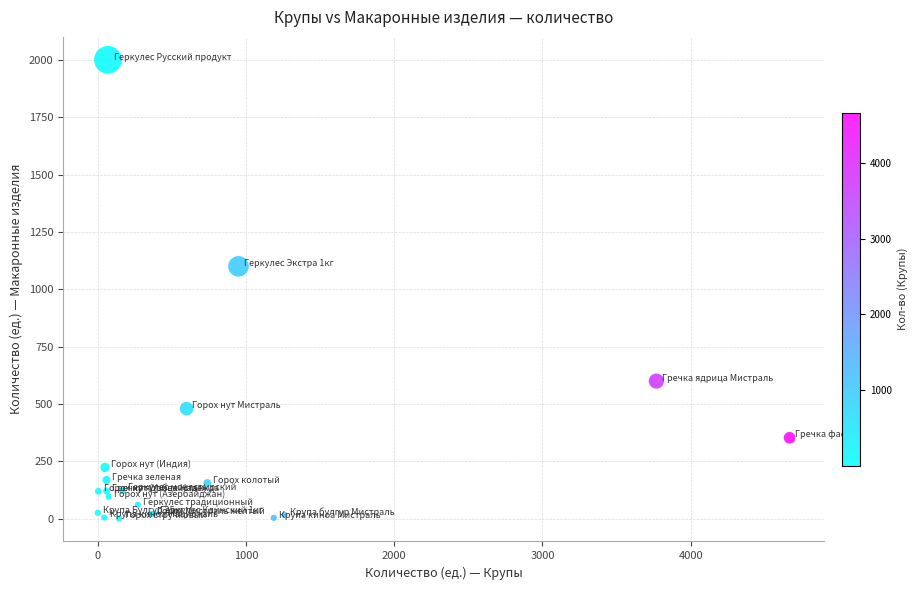

What Y value in the scatter plot is closest to 1000?

1100